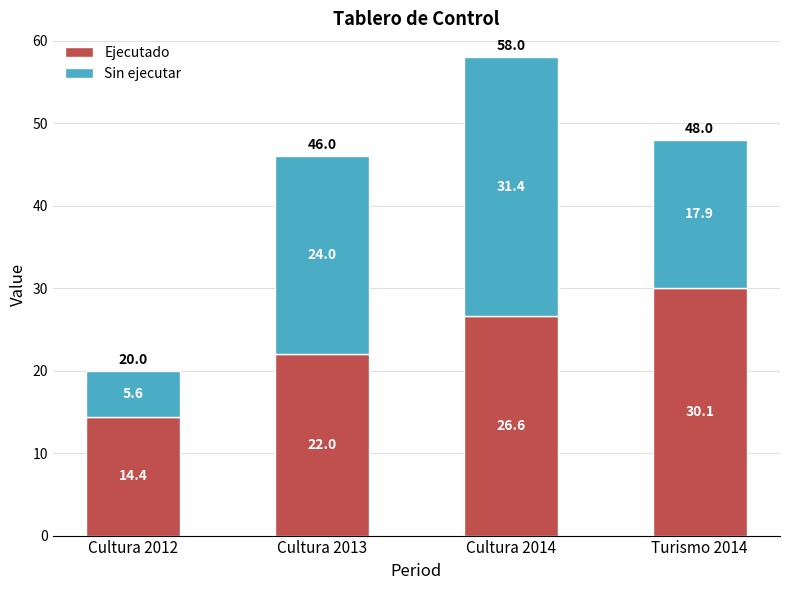

Is it true that Ejecutado equals 14.4 at Cultura 2012?

True